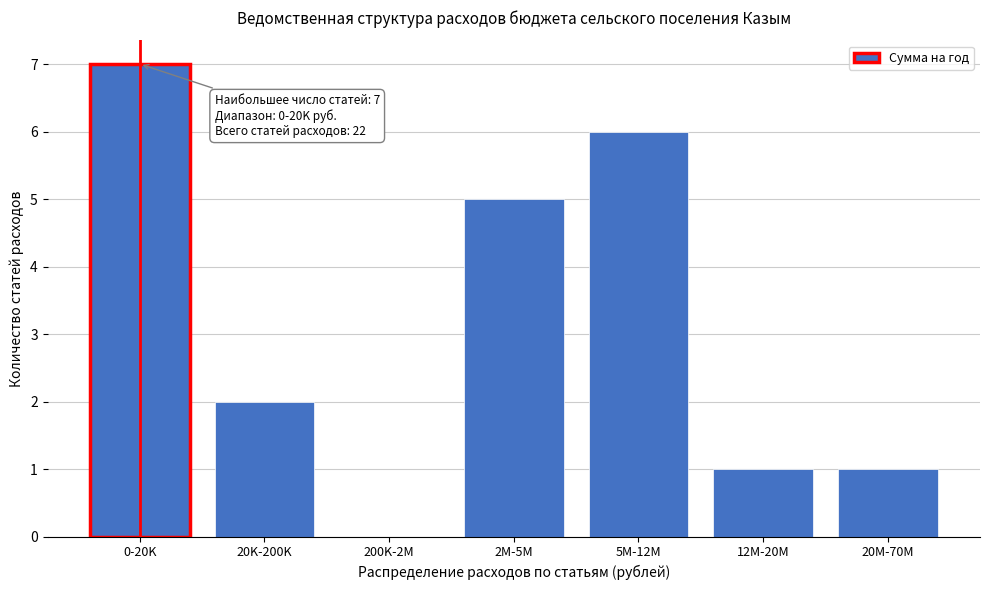

Reading right to left, list all the values displayed in this chart.

20M-70M=1	12M-20M=1	5M-12M=6	2M-5M=5	200K-2M=0	20K-200K=2	0-20K=7